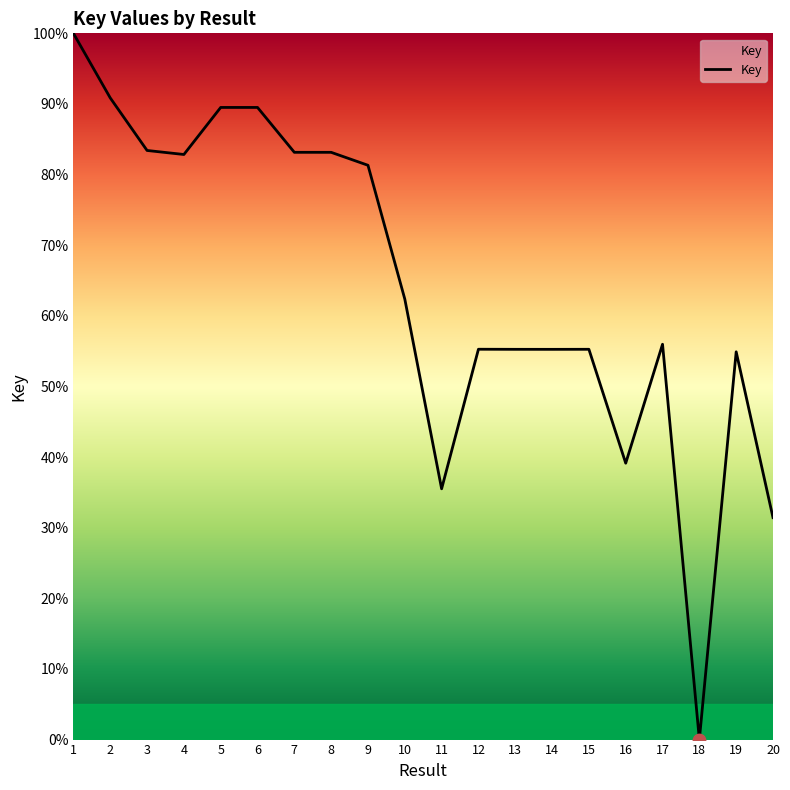

Which has a higher value, 9 or 8?

8